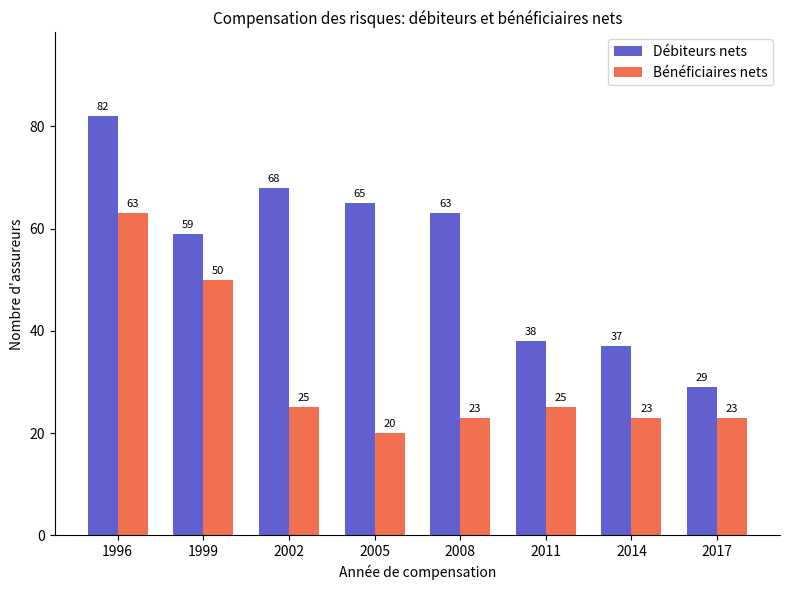

How many bars are there in total?

16